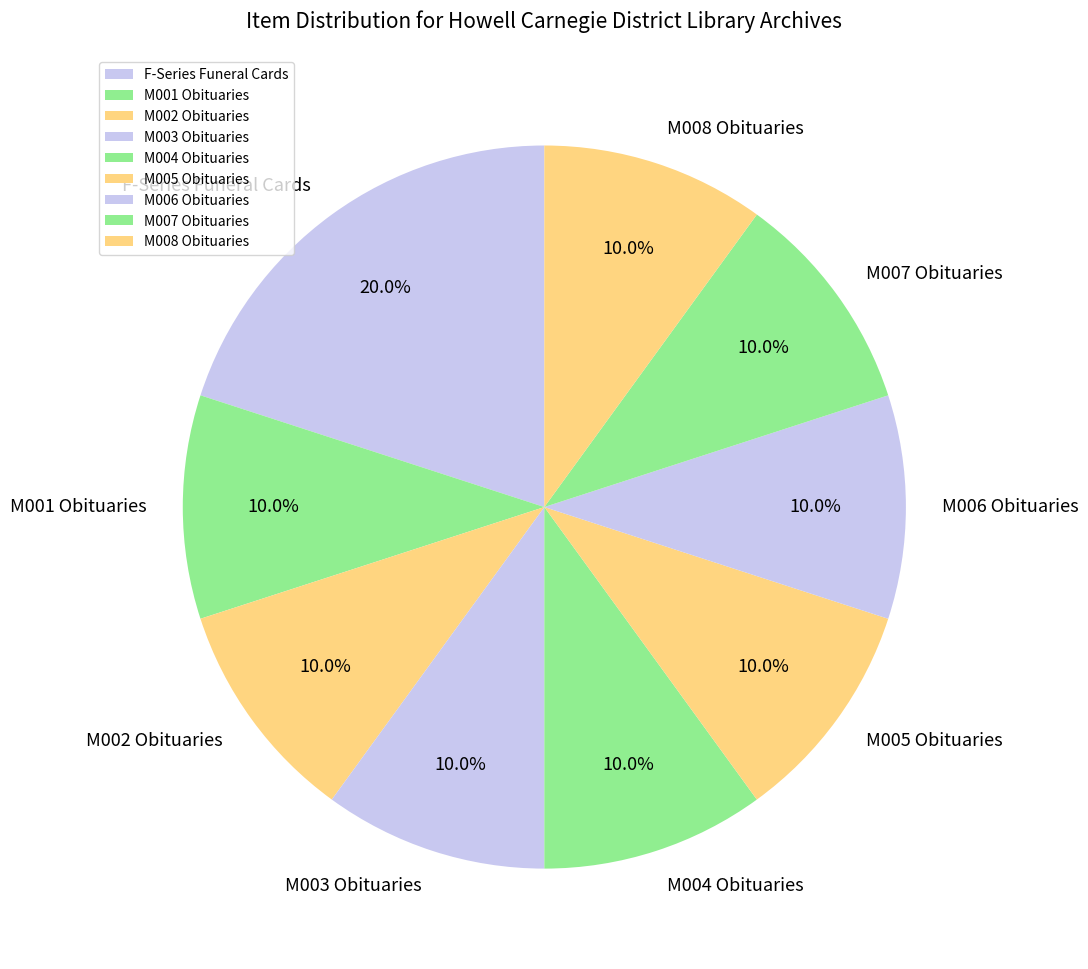

To the nearest percent, what is the difference between the largest and smallest slice percentages?

10%